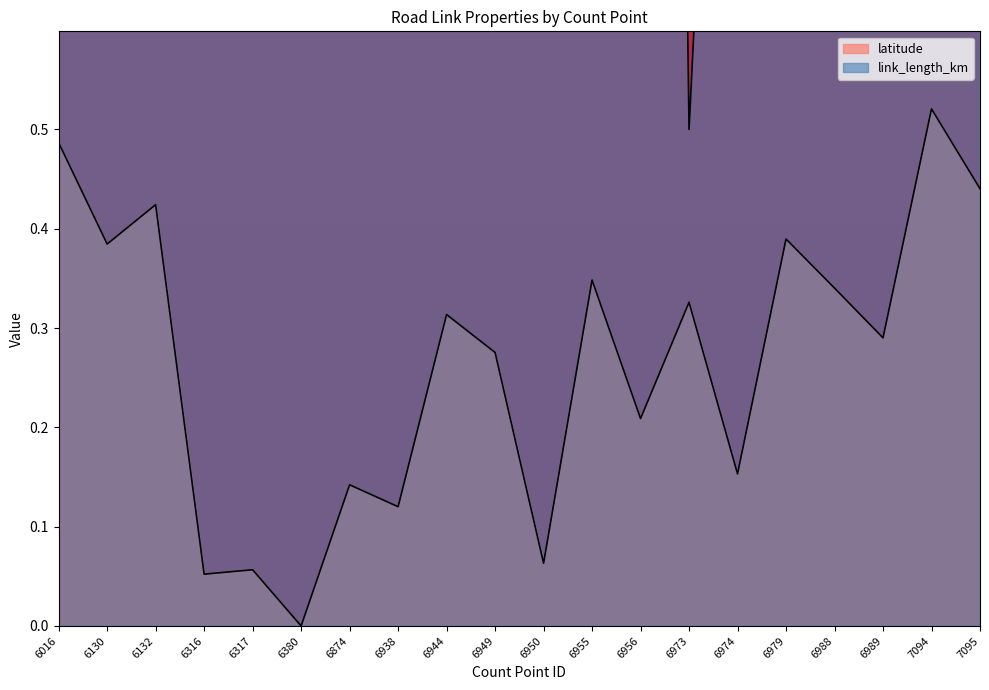

Reading right to left, extract all data points from this chart.

latitude: 7095=0.4	7094=0.5	6989=0.3	6988=0.3	6979=0.4	6974=0.2	6973=0.3	6956=0.2	6955=0.3	6950=0.1	6949=0.3	6944=0.3	6938=0.1	6874=0.1	6380=0.0	6317=0.1	6316=0.1	6132=0.4	6130=0.4	6016=0.5
link_length_km: 7095=0.9	7094=3.3	6989=3.4	6988=1.1	6979=9.2	6974=1.5	6973=0.5	6956=4.1	6955=1.5	6950=1.6	6949=2.1	6944=5.4	6938=11.0	6874=10.0	6380=9.5	6317=0.7	6316=0.9	6132=0.8	6130=11.0	6016=10.0